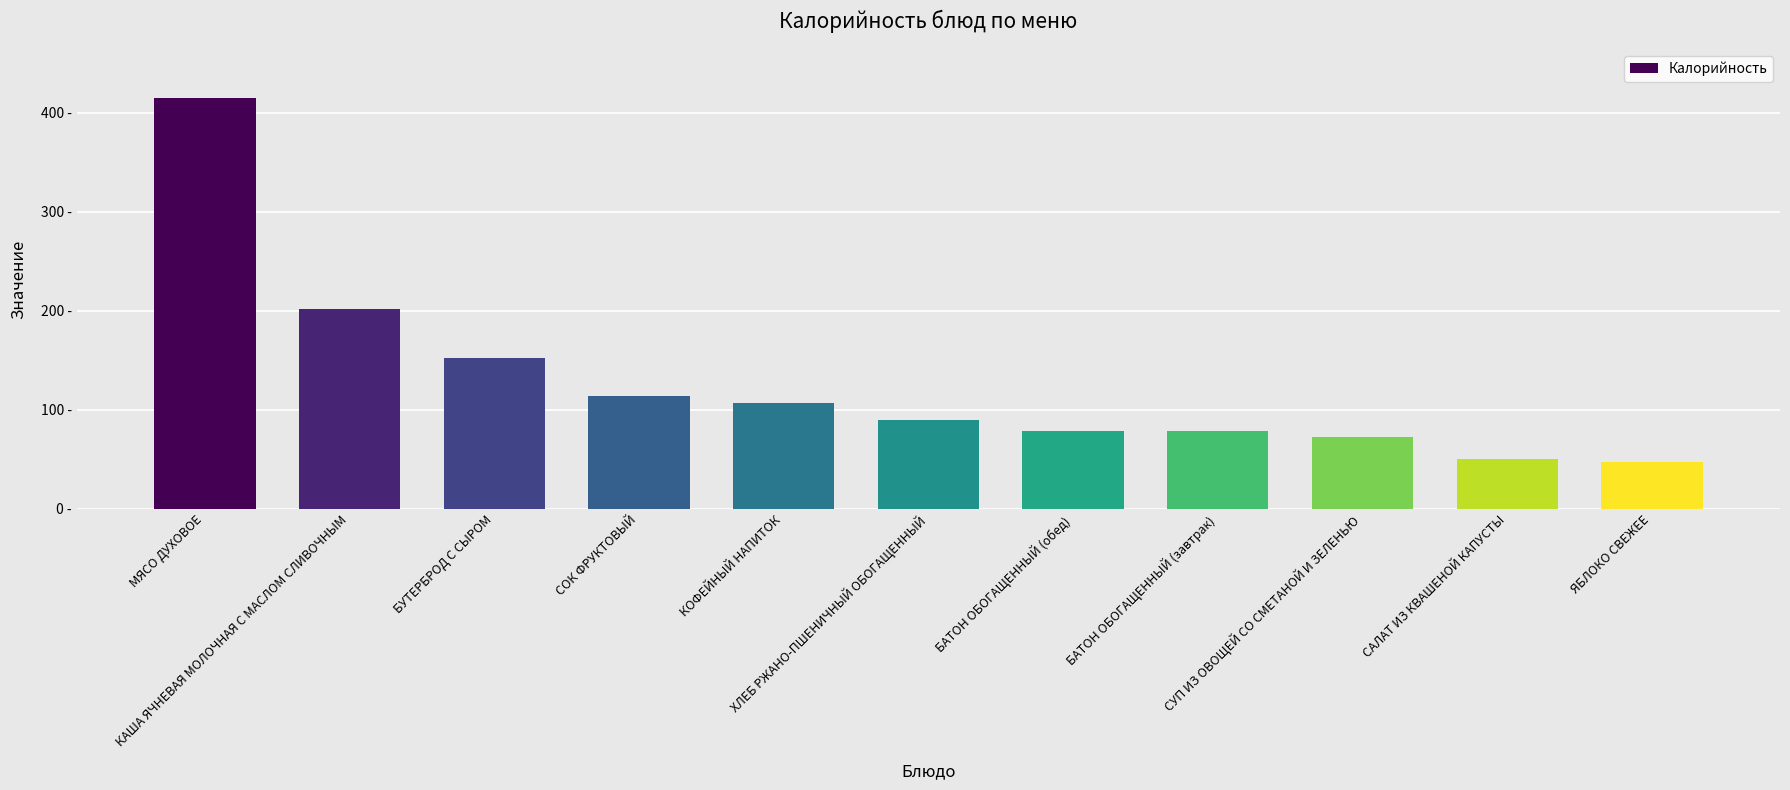

Reading left to right, transcribe all the data shown in this chart.

414.4	201.5	152.0	114.0	107.0	90.0	78.0	78.0	72.8	50.0	47.0